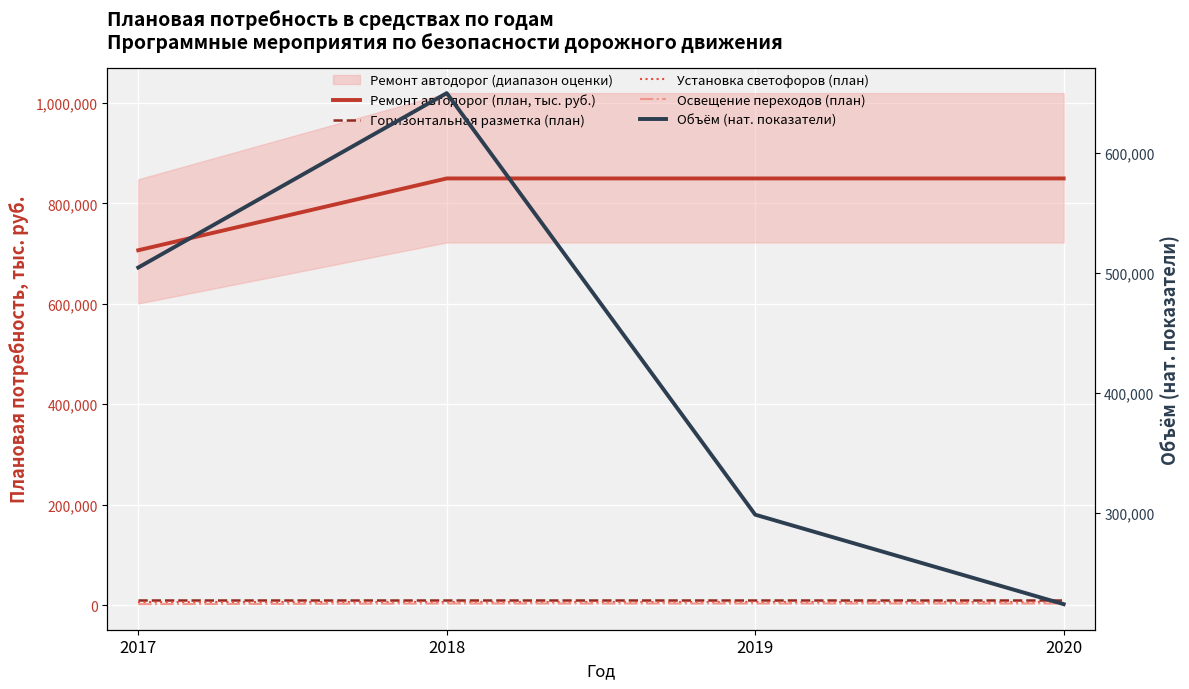

What value does the Освещение переходов (план) series have at 2020?

3000.0